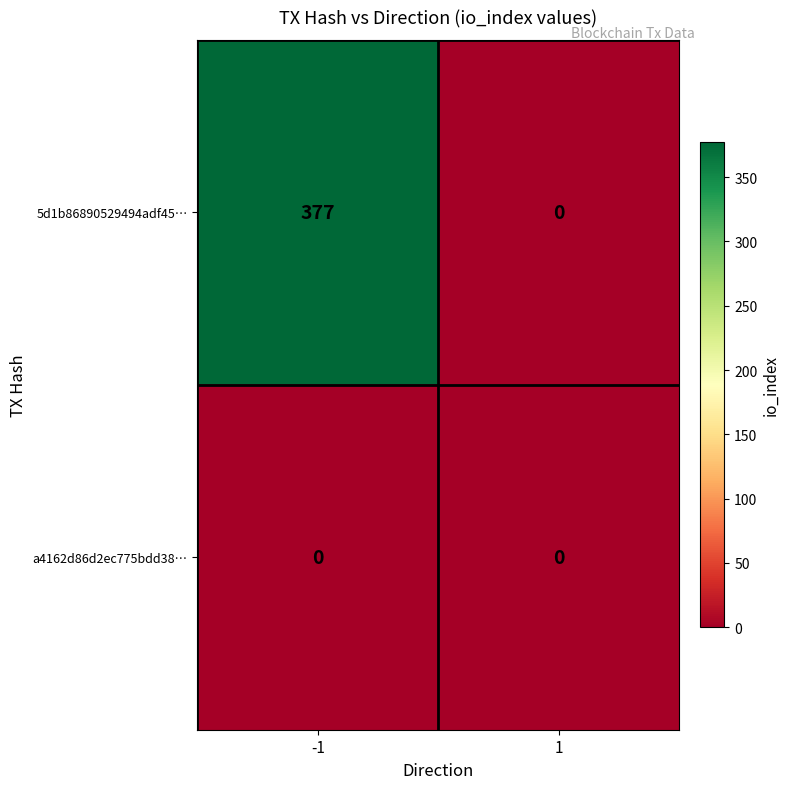

The a4162d86d2ec775bdd38… series shows 0 at -1. True or false?

True